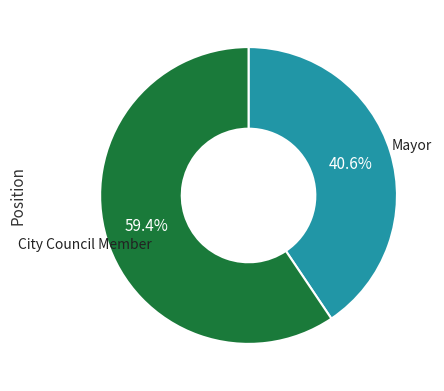

Does City Council Member account for over 50% of the chart?

Yes